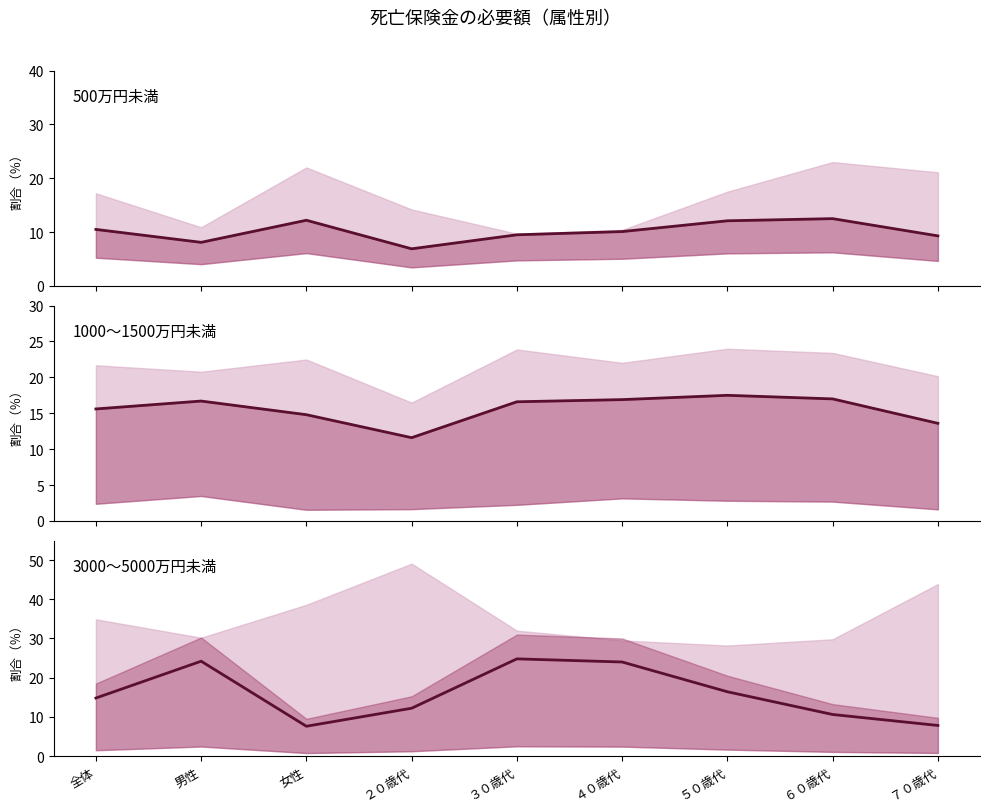

Which has a higher value, 女性 or ７０歳代?

女性